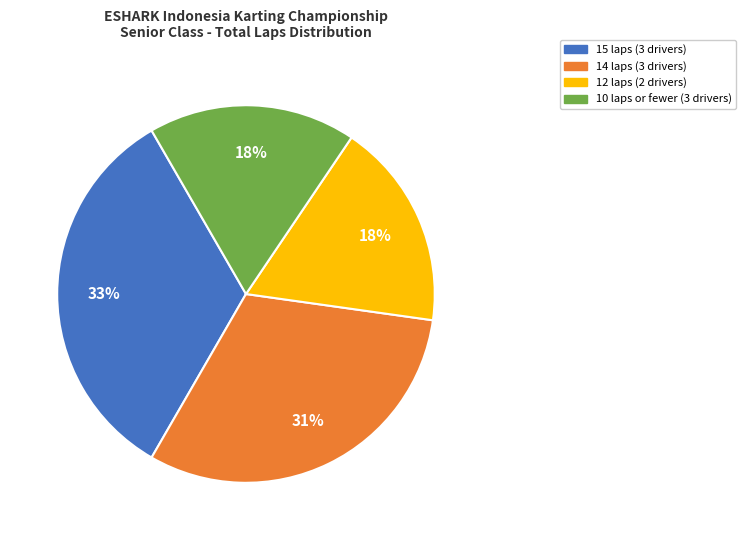

Is there a majority slice in this chart?

No